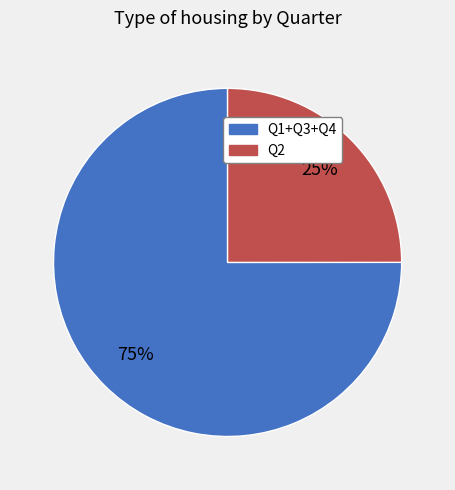

Is there any slice that represents more than half of the pie?

Yes